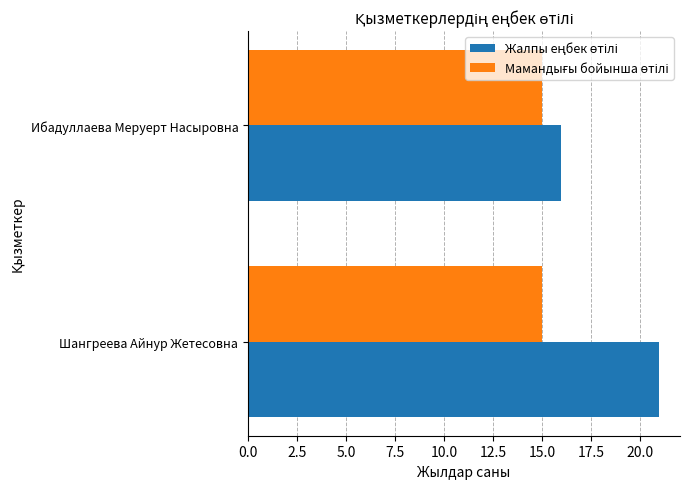

What is the minimum value shown in the chart?

15